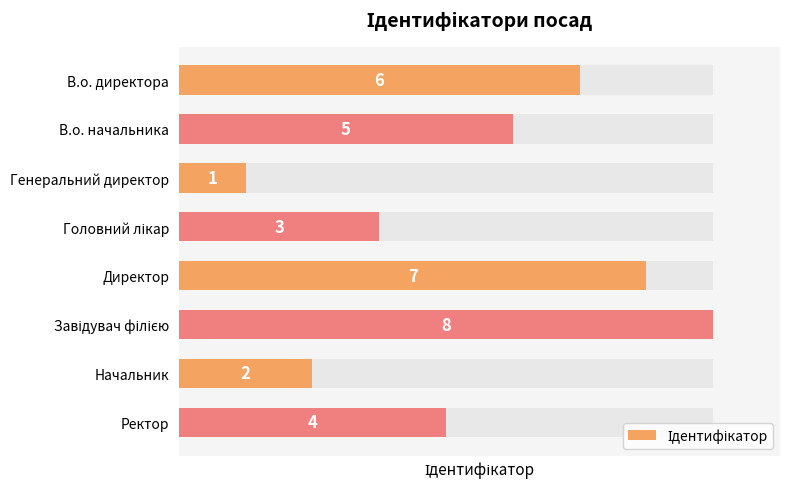

How many bars are there in total?

8